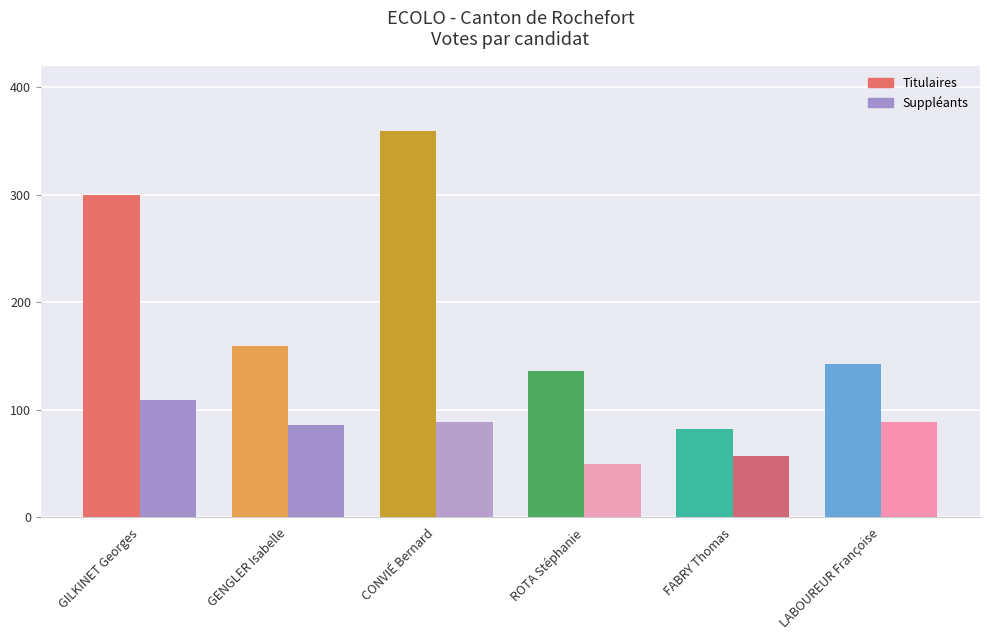

Rank the series by their average value, from highest to lowest.

Titulaires, Suppléants